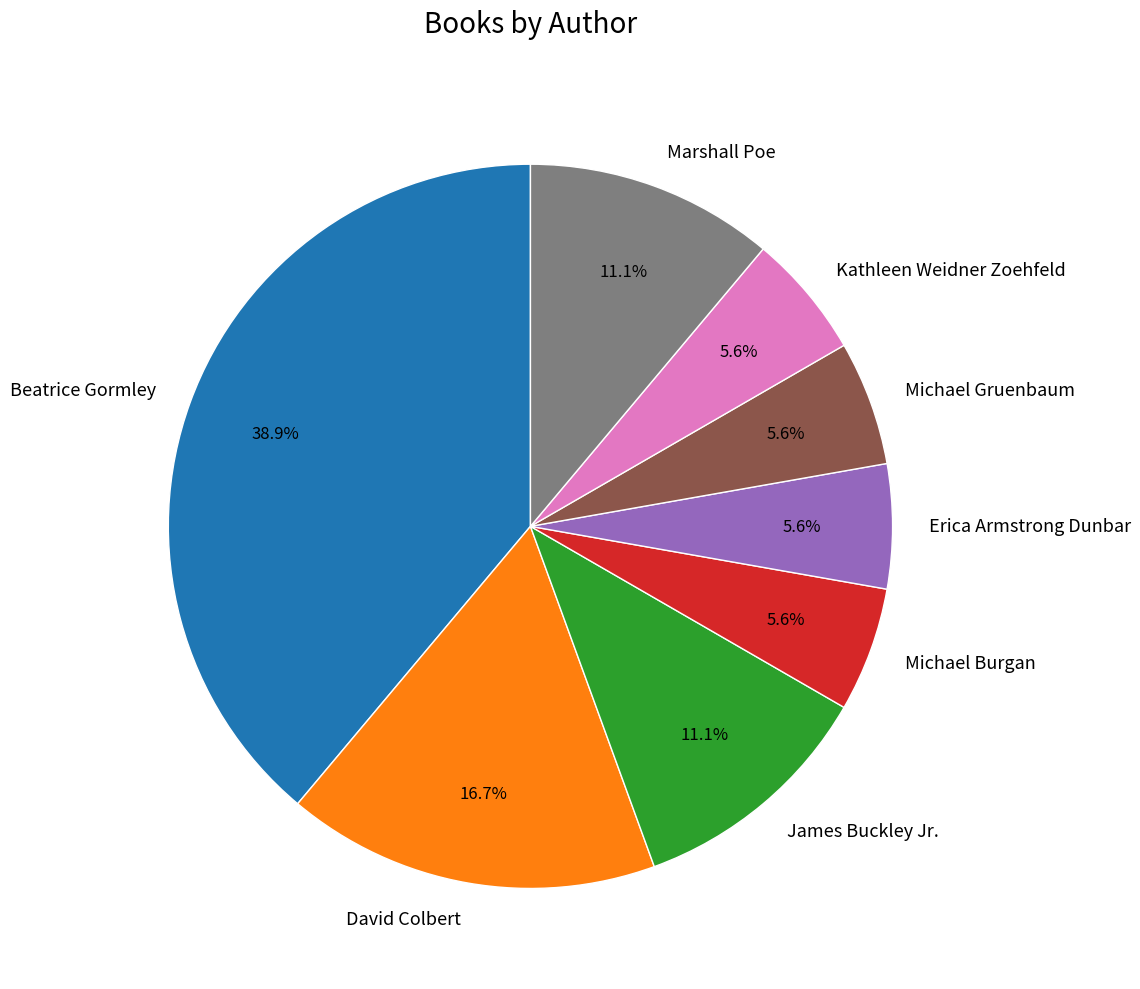

Is it true that Michael Gruenbaum is 6% of the pie?

True